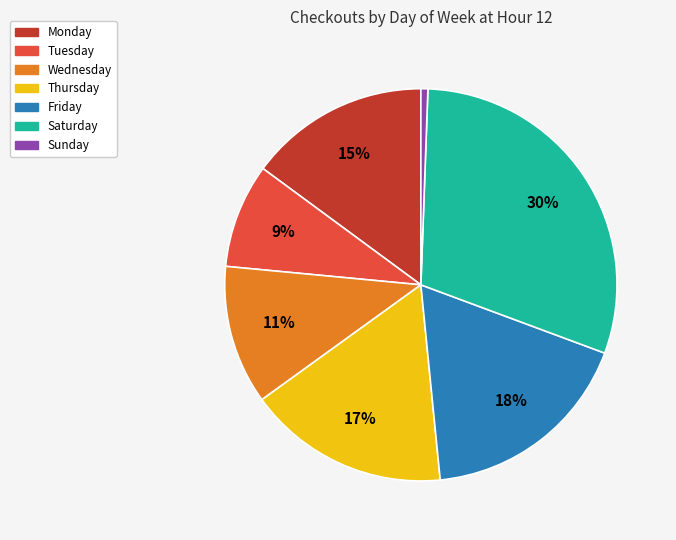

How many segments does this pie chart have?

7